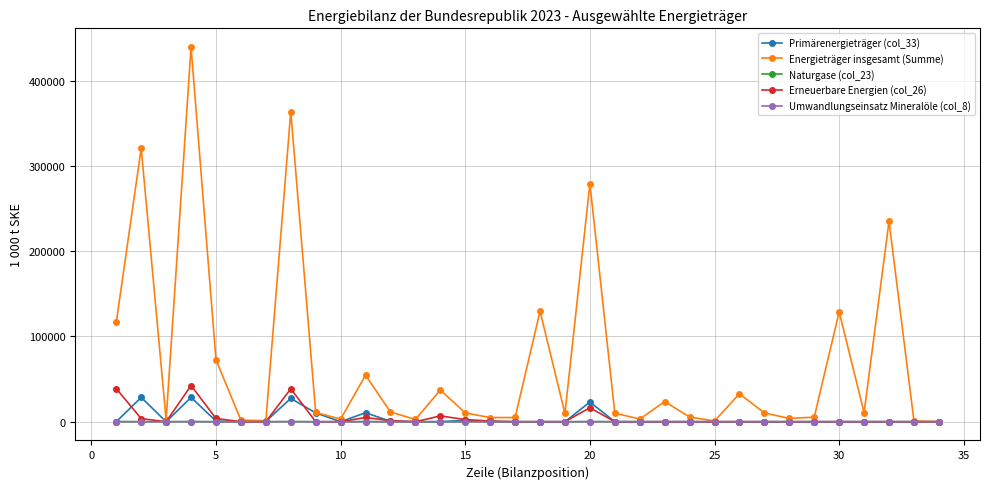

True or false: Energieträger insgesamt (Summe) has more than 0 interior local peaks.

True